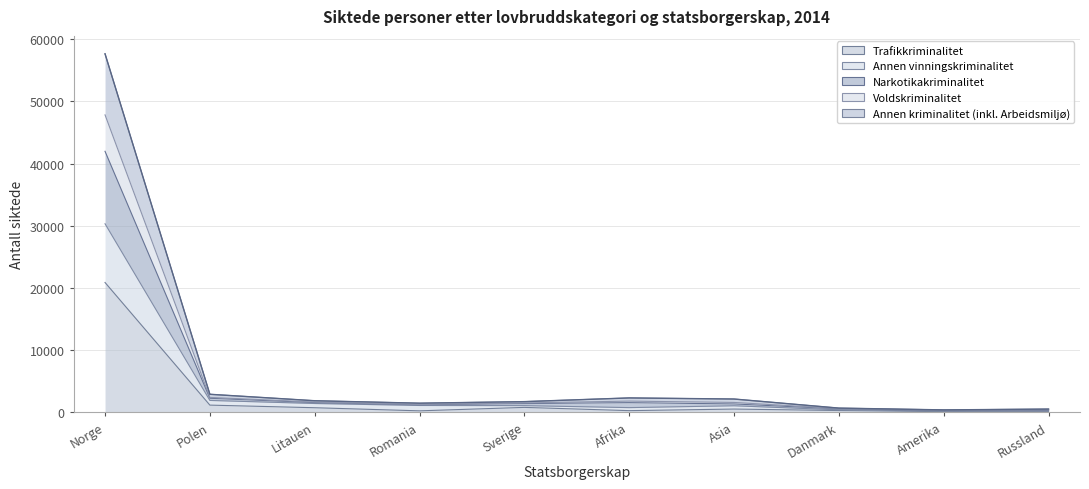

What is the greatest value displayed?

57659